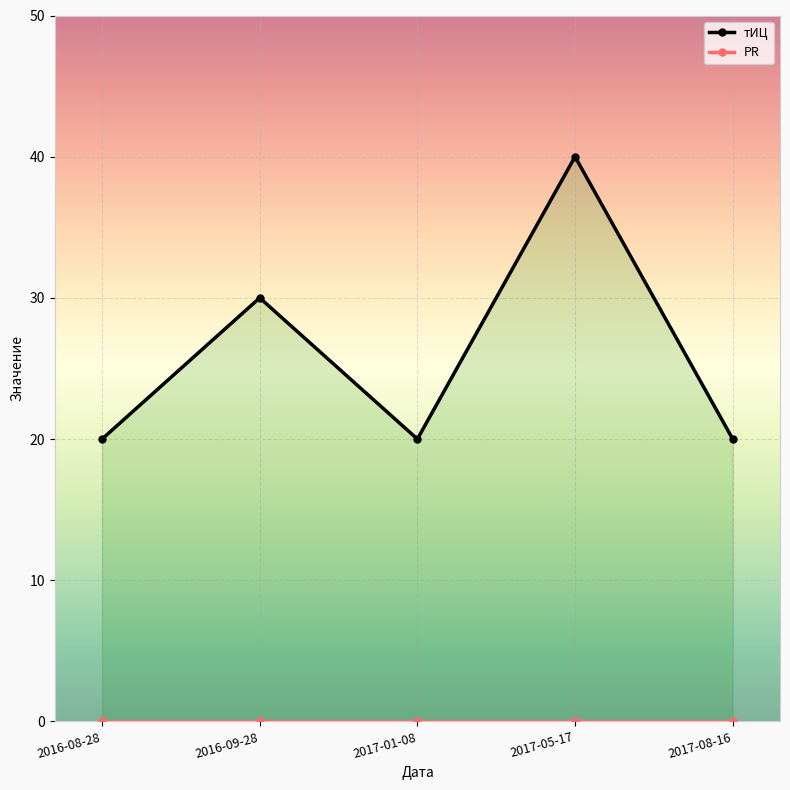

What is the label of the 1st point from the right?

2017-08-16